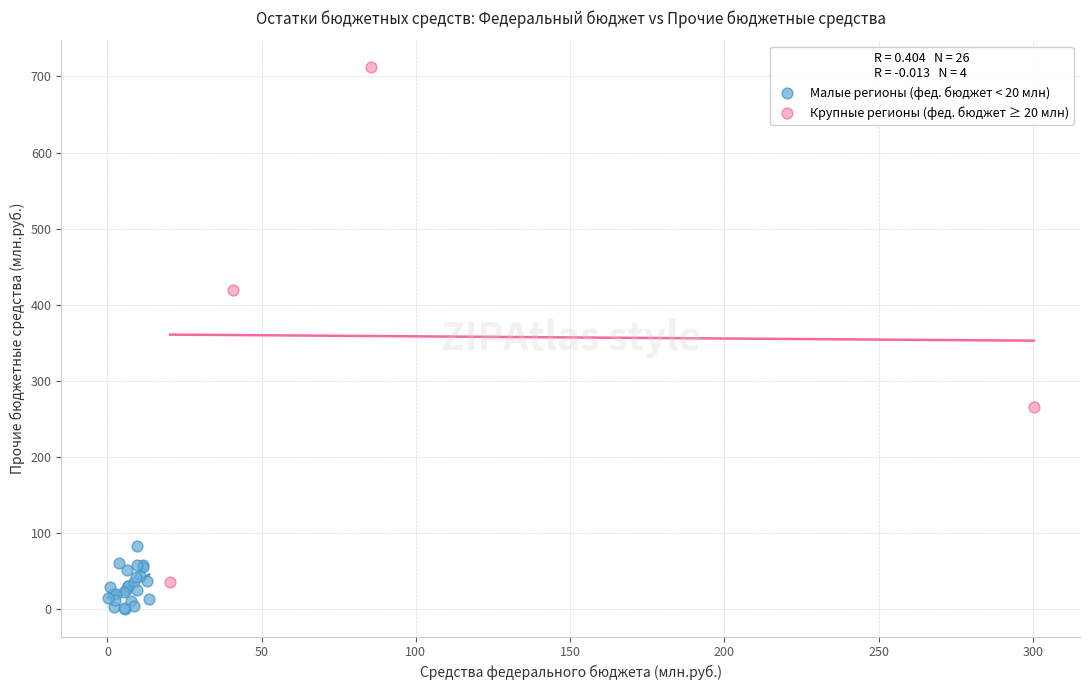

Which series contains the highest Y value?

Крупные регионы (фед. бюджет ≥ 20 млн)